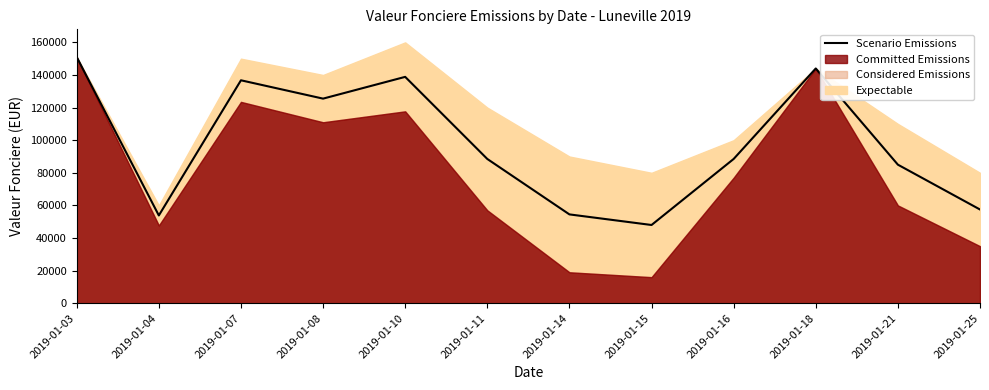

Between 2019-01-16 and 2019-01-11, which is larger?

2019-01-16